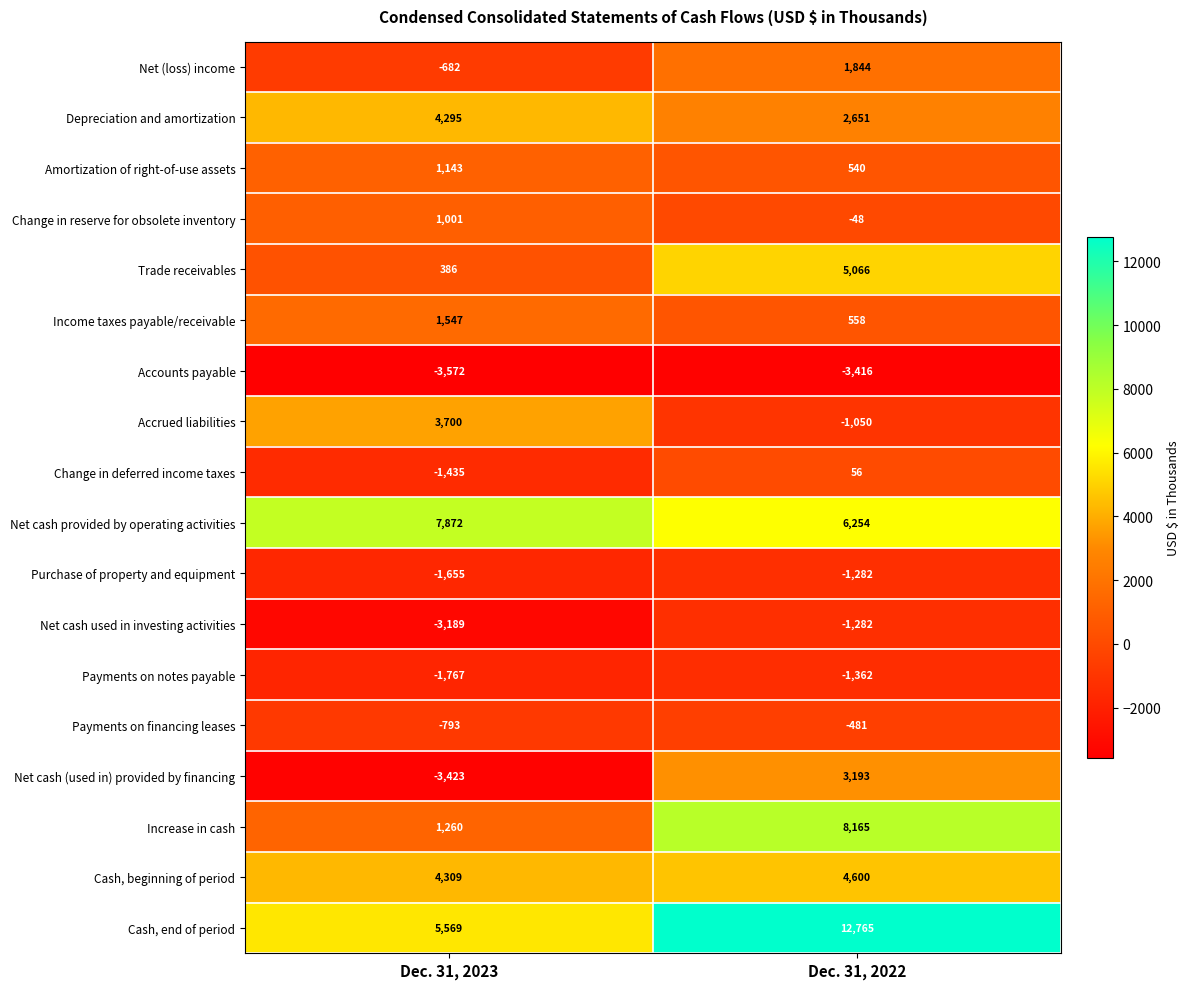

What value does the Purchase of property and equipment series have at Dec. 31, 2023?

-1655